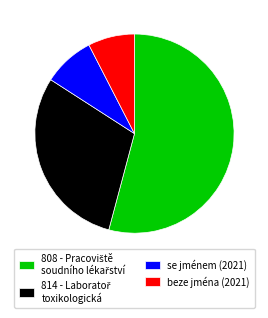

Does any single category account for the majority?

Yes